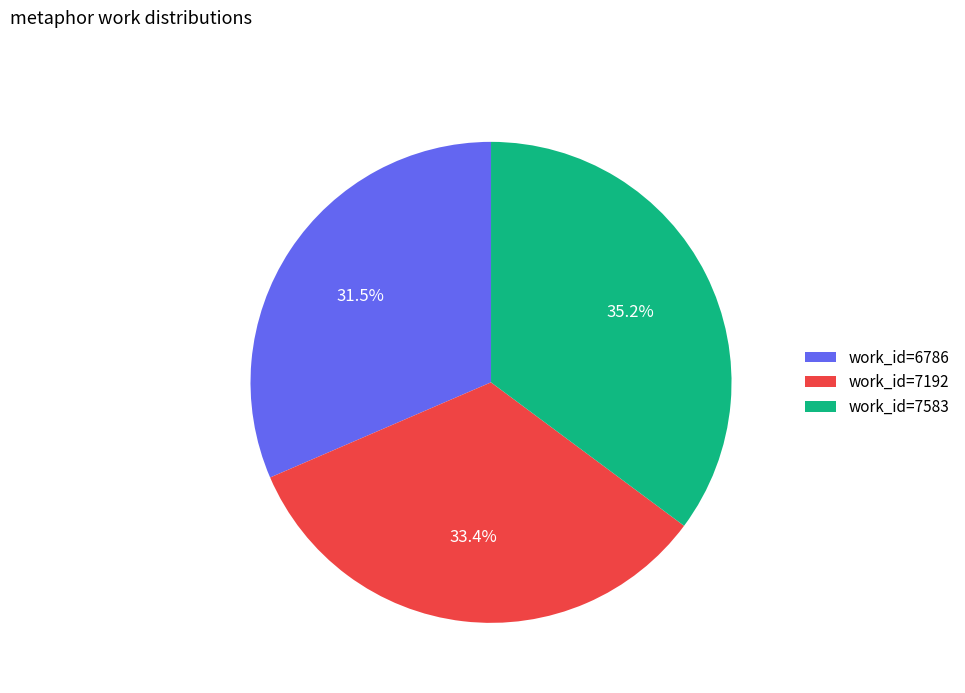

Approximately how many times larger is the value at work_id=6786 compared to work_id=7192?

0.9